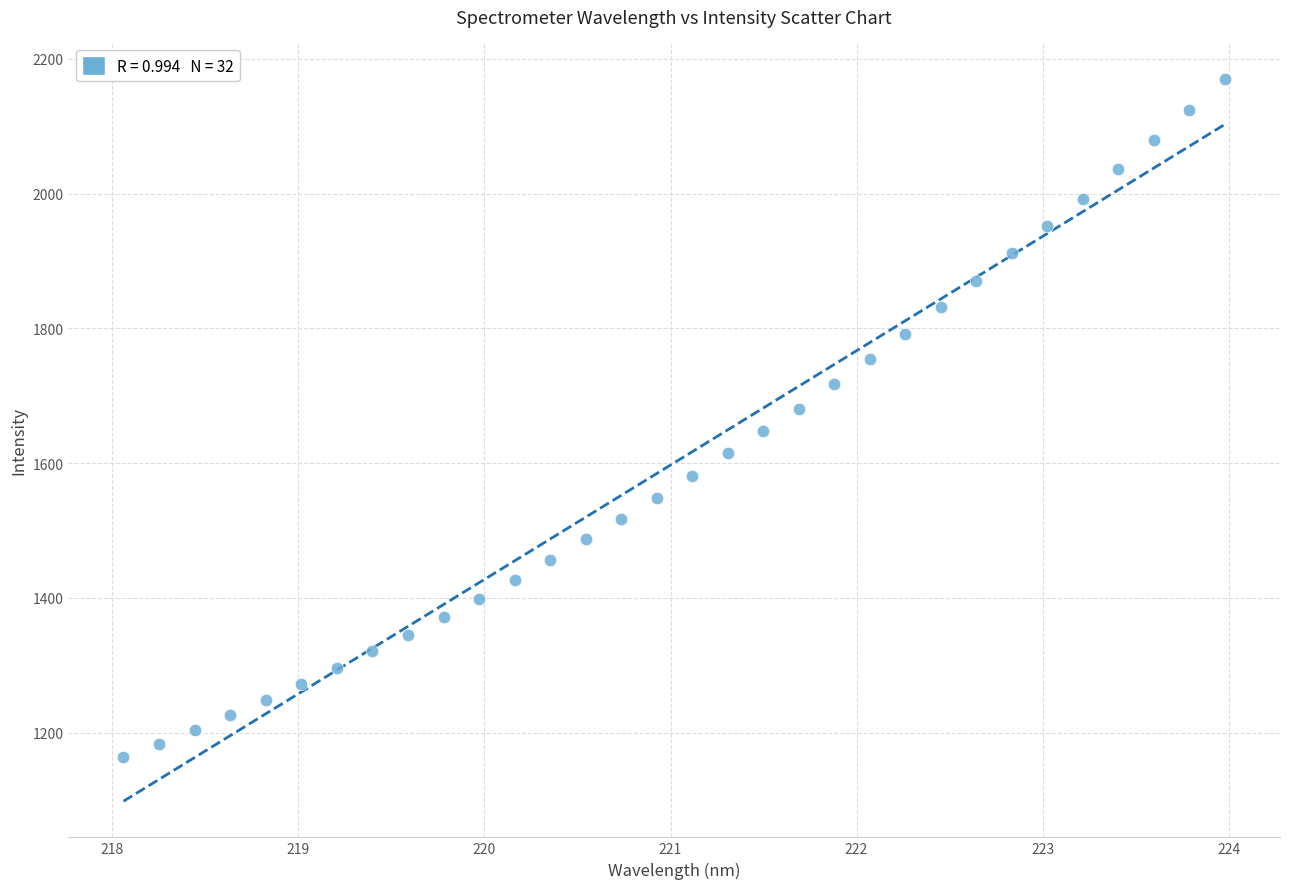

What is the range of X values (max minus min)?

5.9